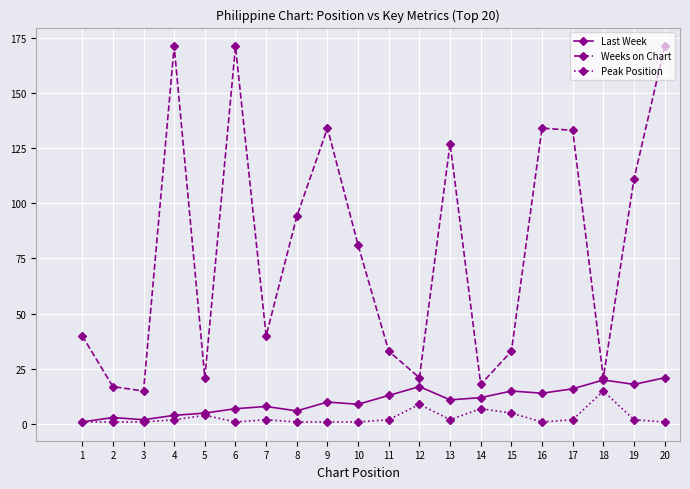

Between 6 and 20, which series saw the biggest shift?

Last Week